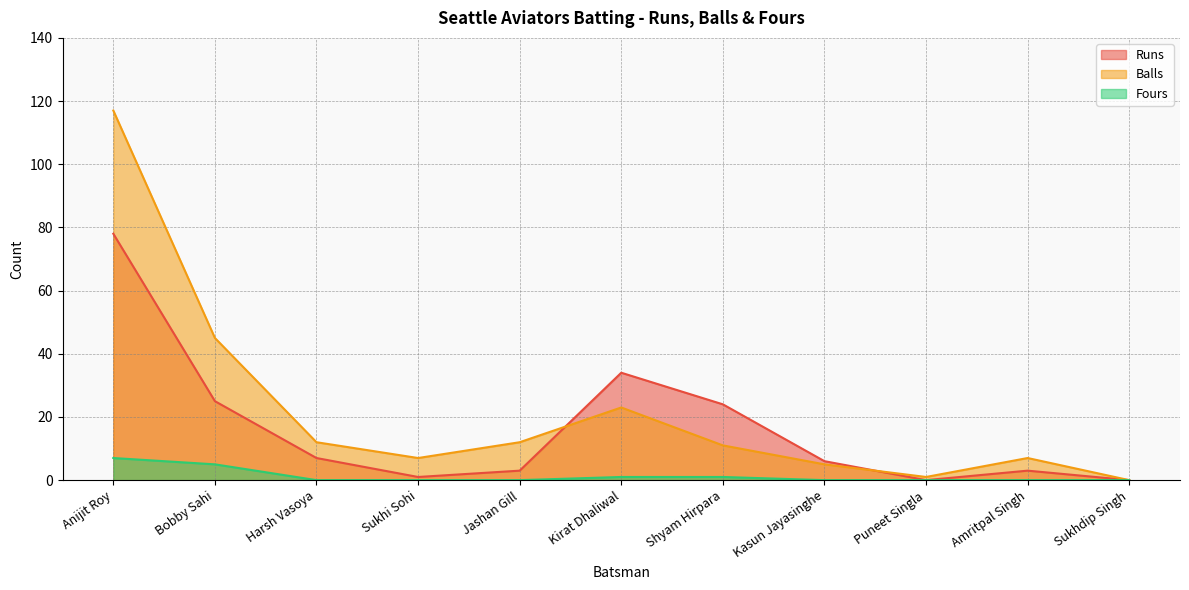

How many distinct data groups are displayed?

3